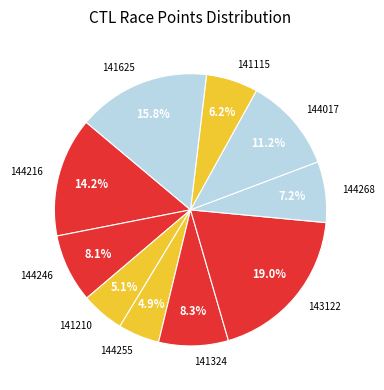

What is the ratio of the value at 144216 to the value at 144255?

2.9